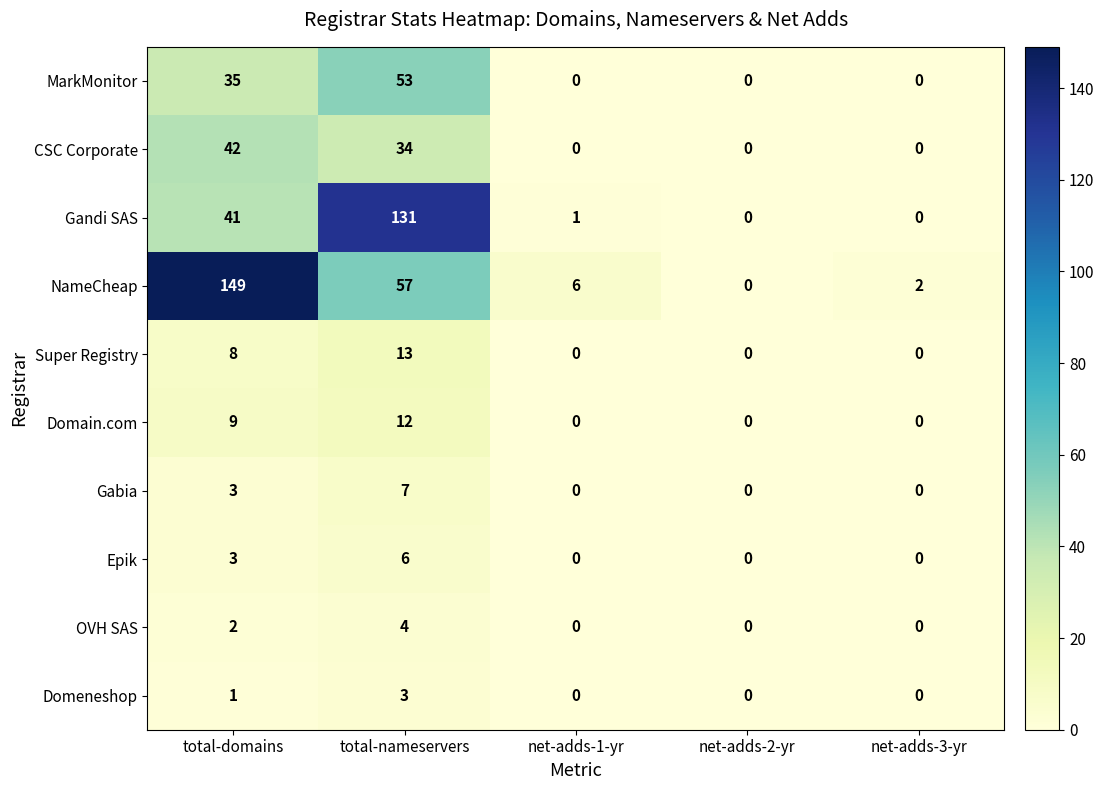

At which category is the sum across all series the highest?

total-nameservers